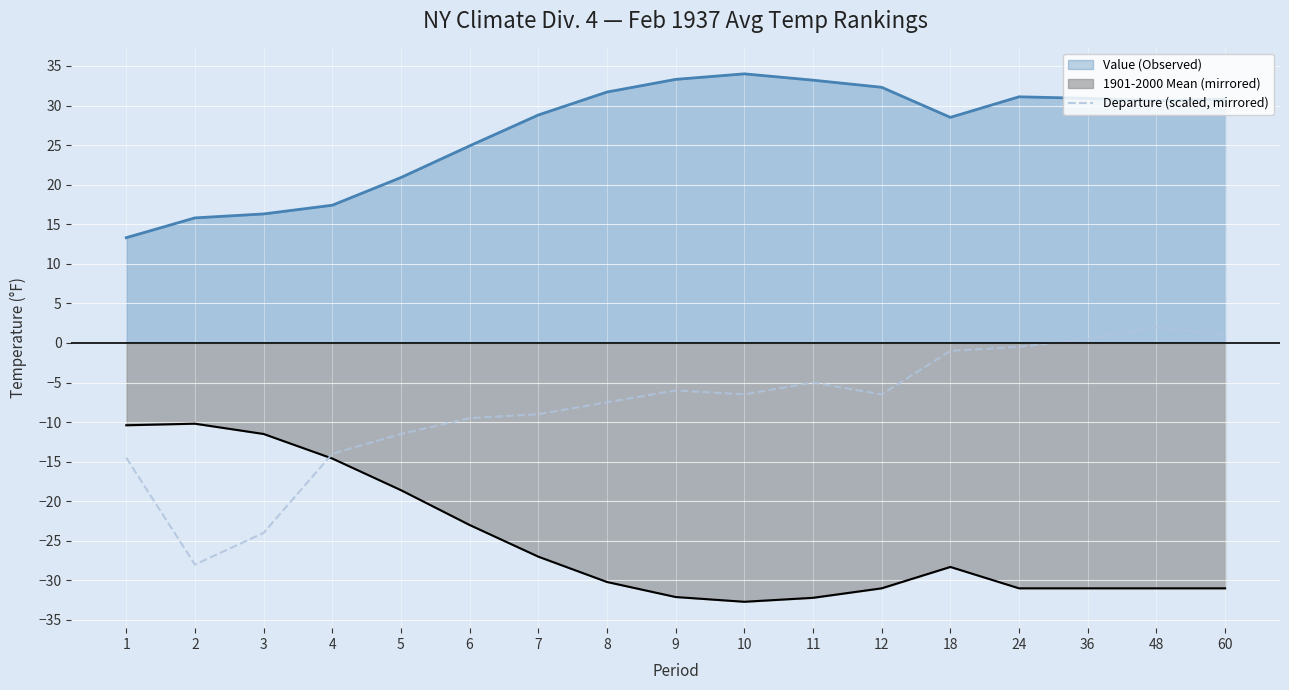

What is the value of the 17th point from the left?

1.0